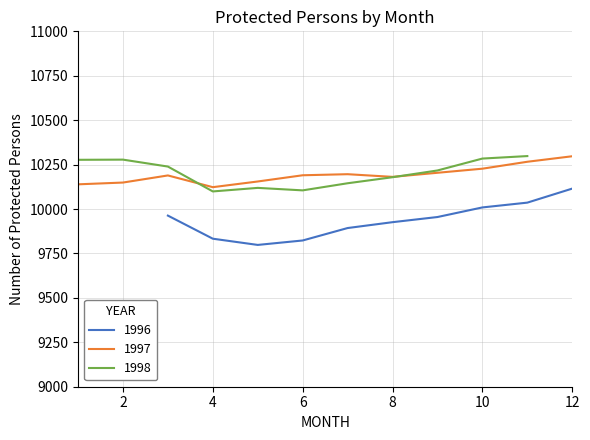

What is the minimum value for 1996?

9798